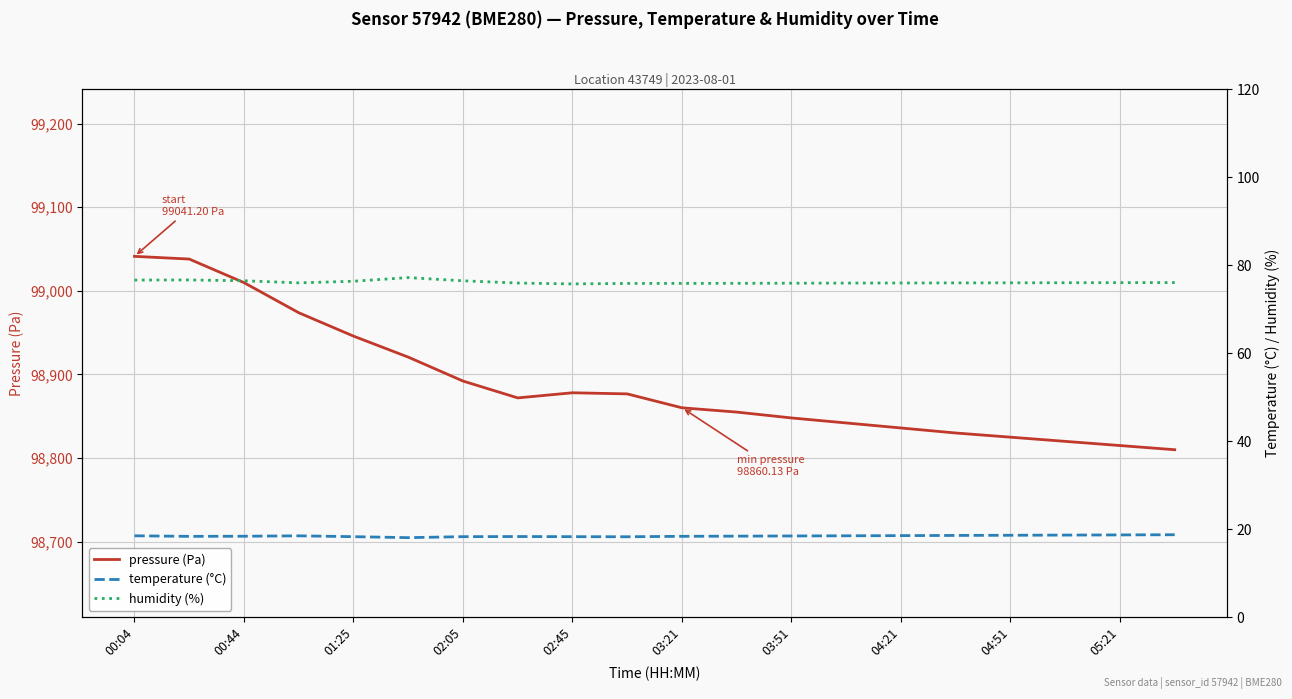

Which series changed the most between 05:21 and 12?

pressure (Pa)